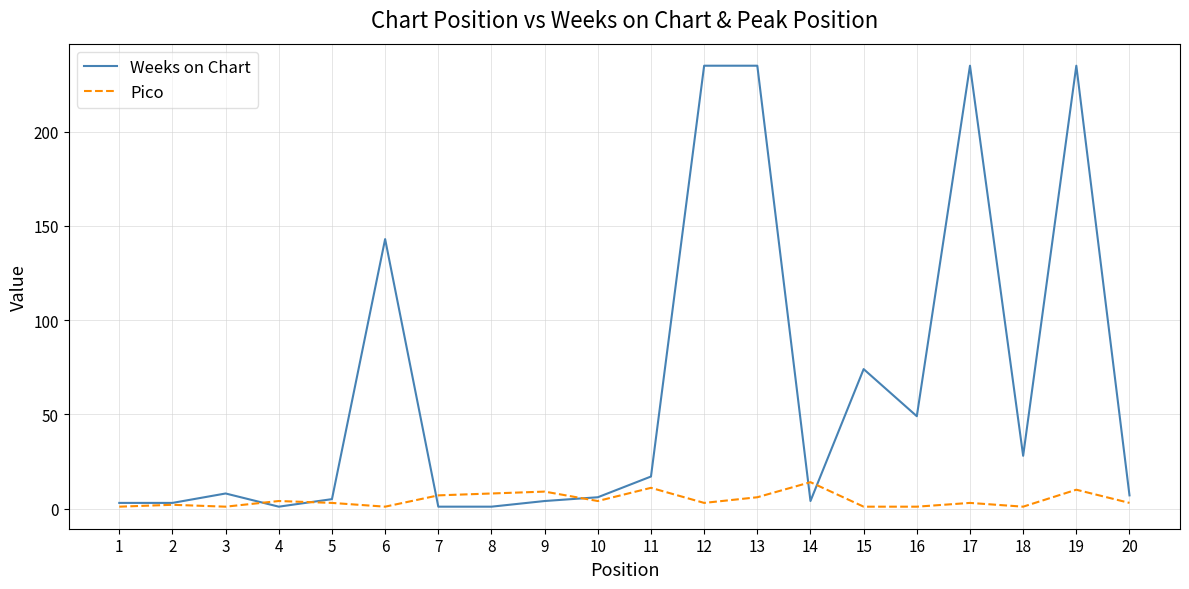

What is the sum of all Pico values?

93